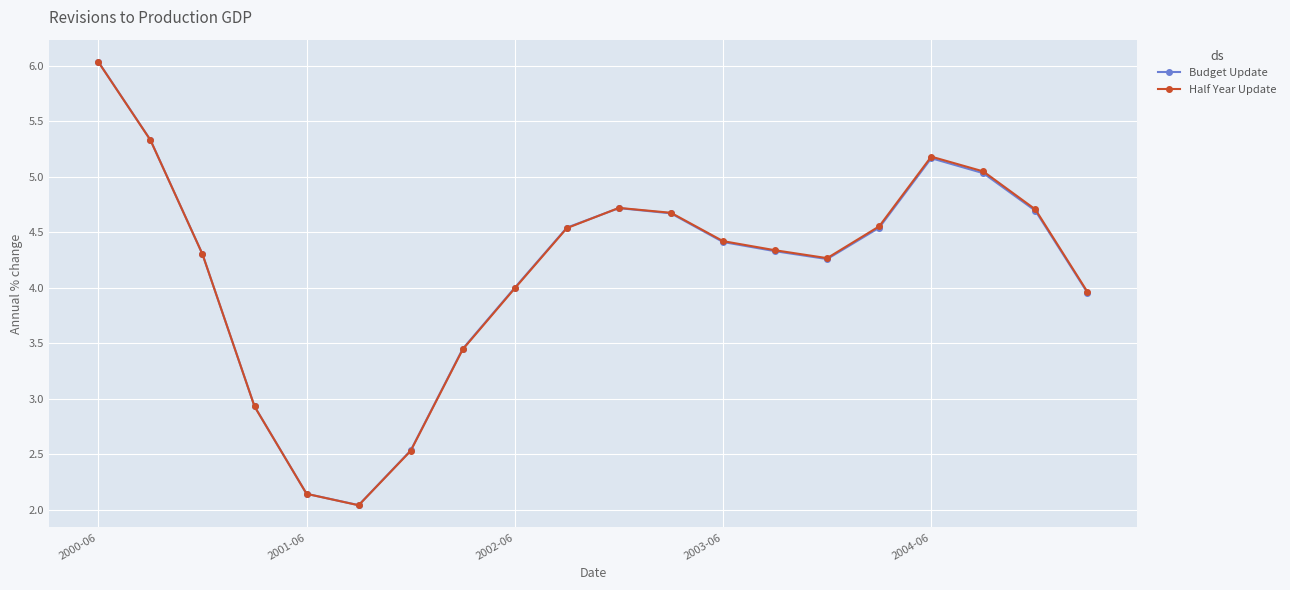

True or false: Half Year Update has more than 1 points higher than both neighbors.

True